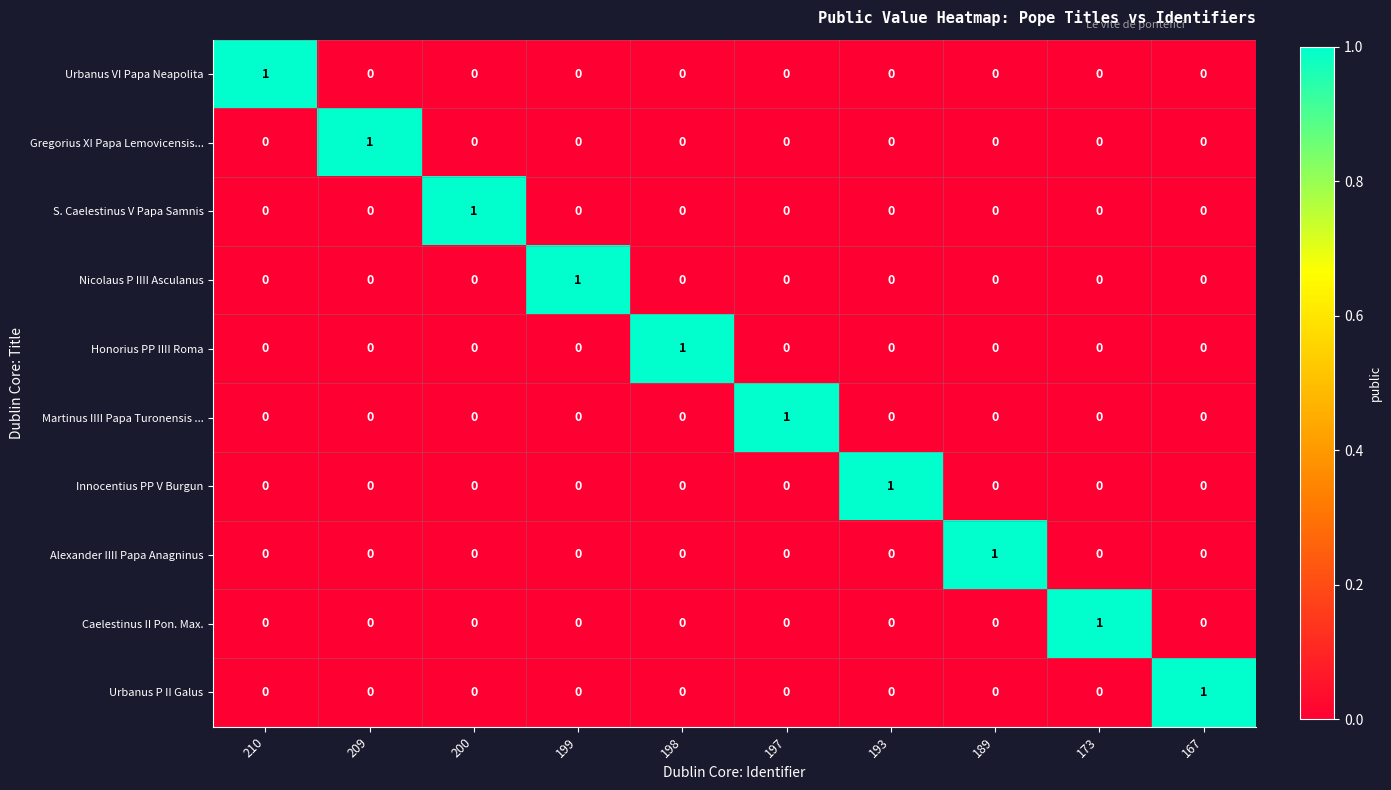

How many Martinus IIII Papa Turonensis ... values are between 0 and 1?

10